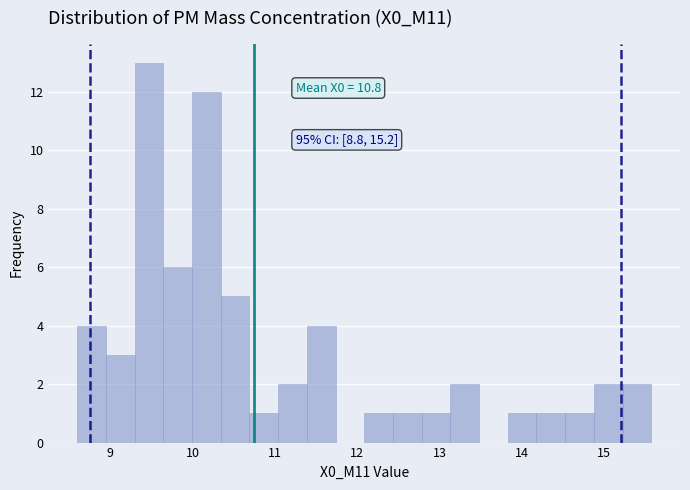

Around what value on the x-axis is the tallest bar? Give the approximate position of its centre, as read against the axis.

9.5